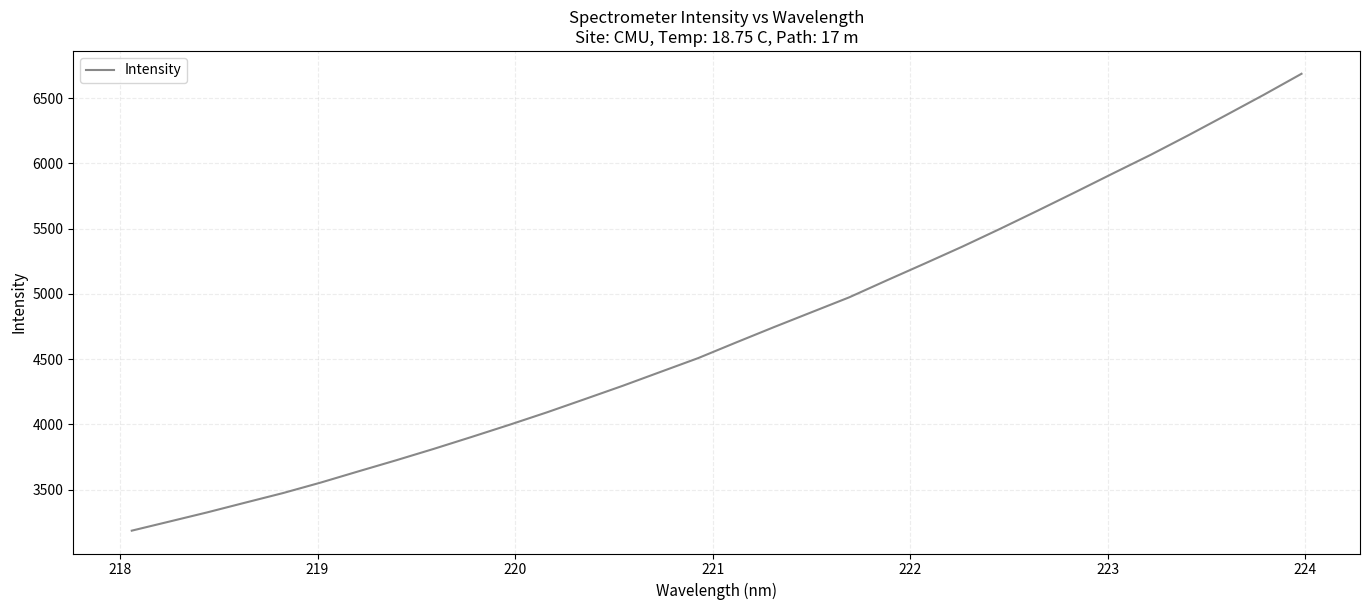

What is the smallest value displayed?

3185.7